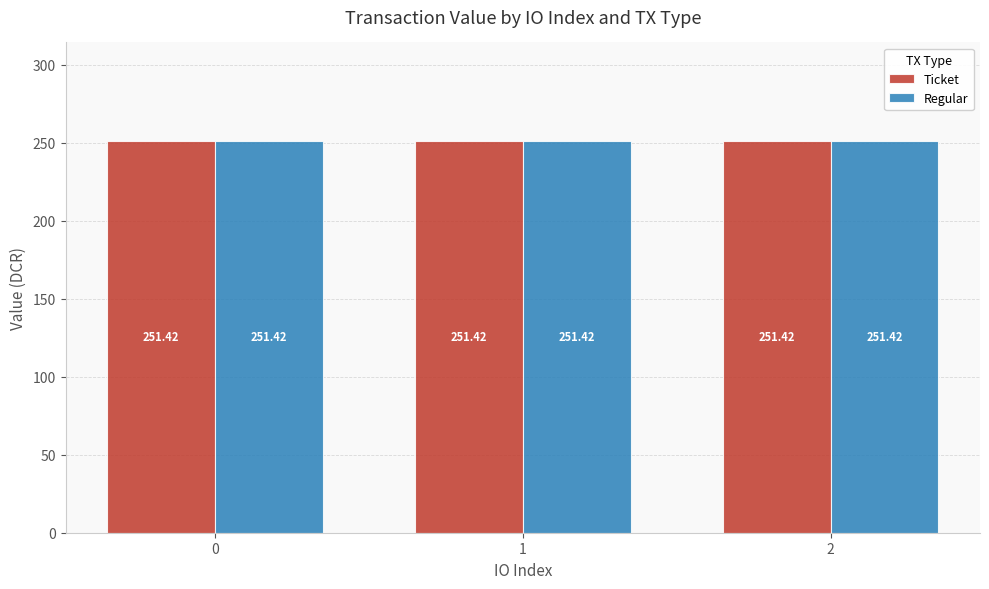

Reading left to right, what are all the values shown in this chart?

direction: -1.0	-1.0	-1.0	1.0	1.0	1.0
value: 251.4	251.4	251.4	251.4	251.4	251.4